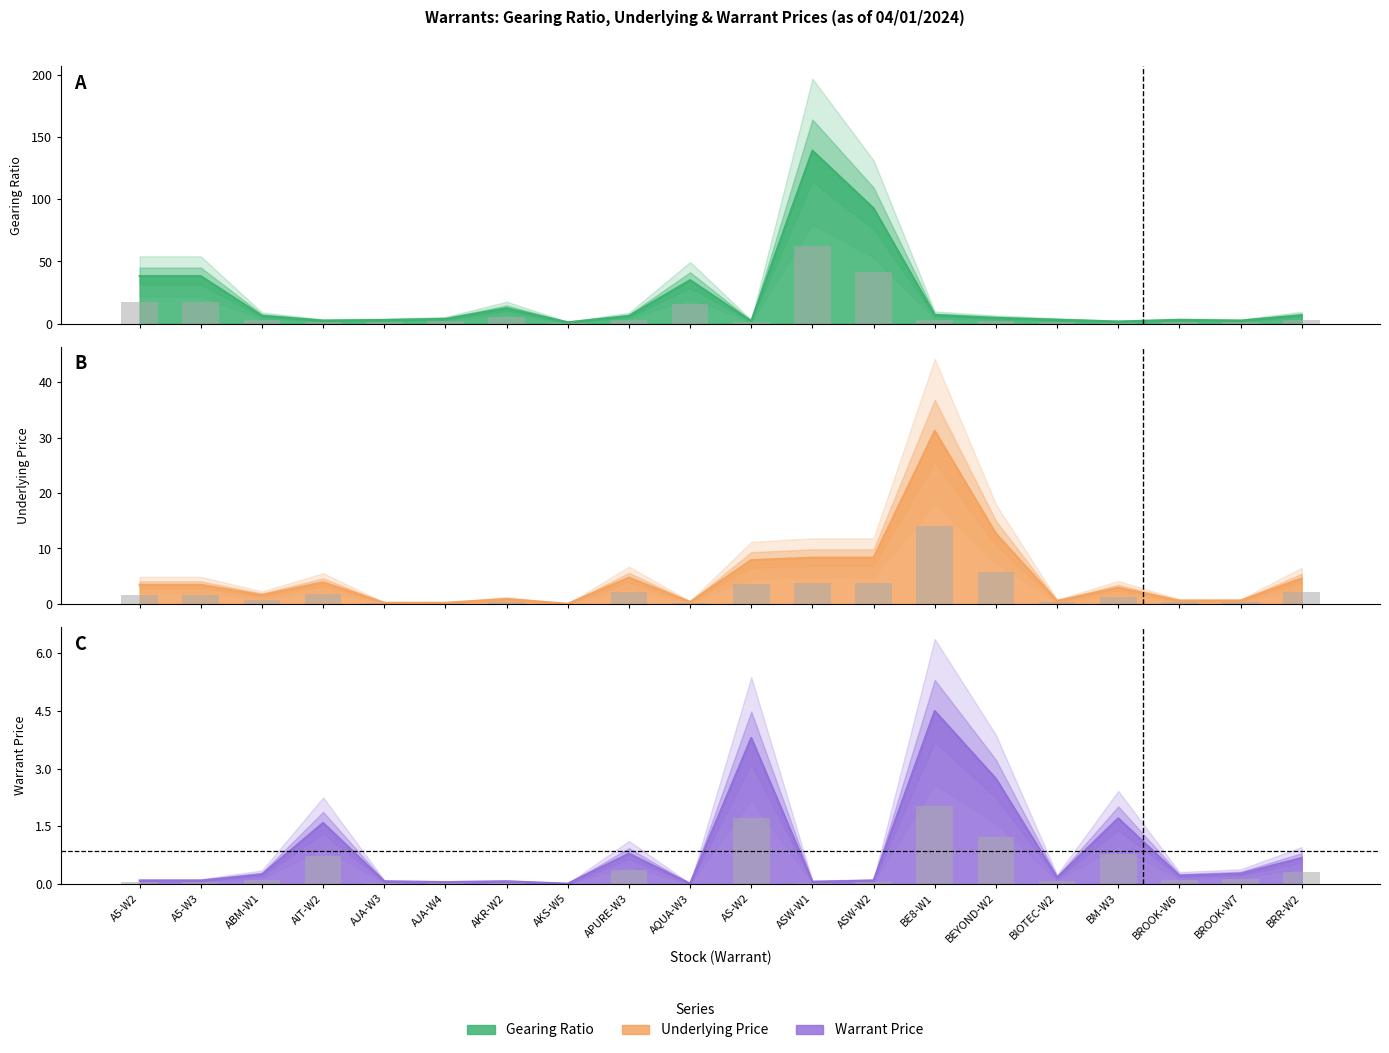

What are all the series names shown in the legend?

Gearing Ratio, Underlying Price, Warrant Price